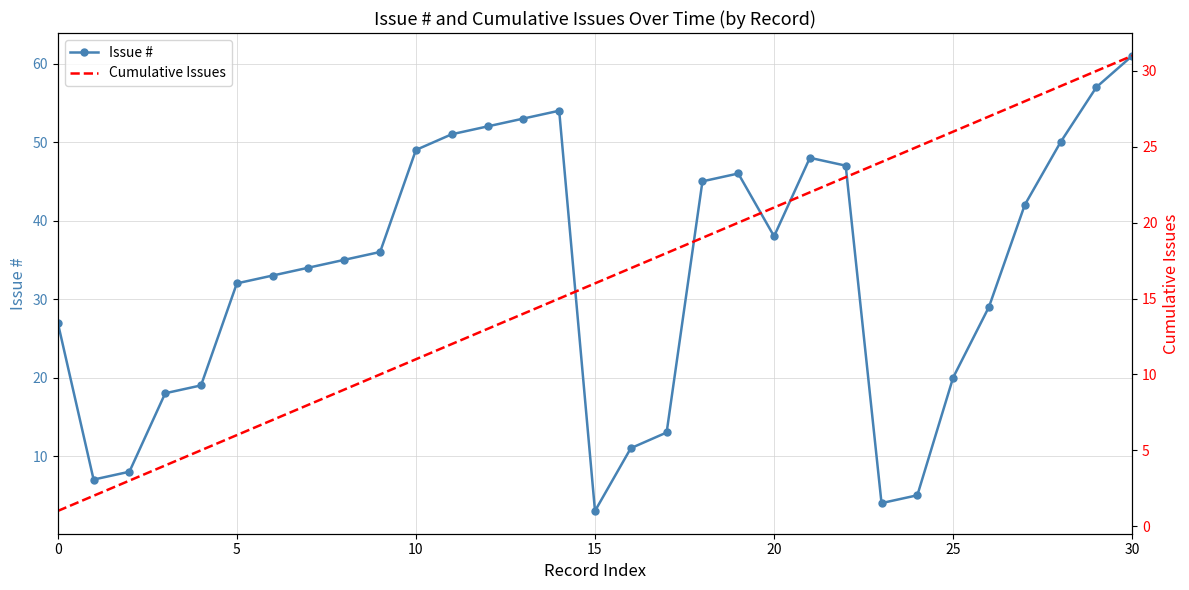

Which series has the largest total across all categories?

Issue #